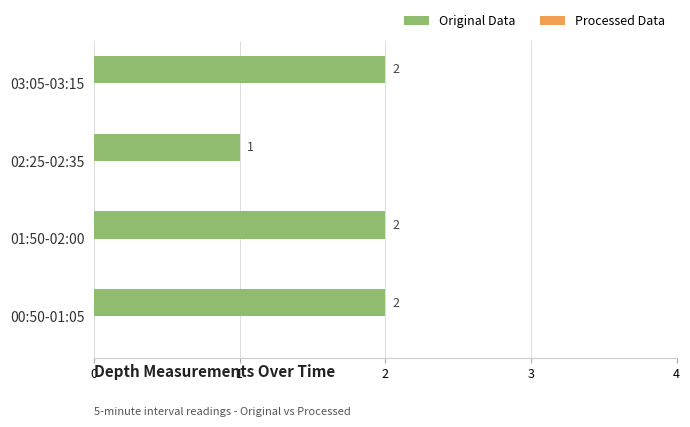

Where is the data nearest to the value 1?

02:25-02:35